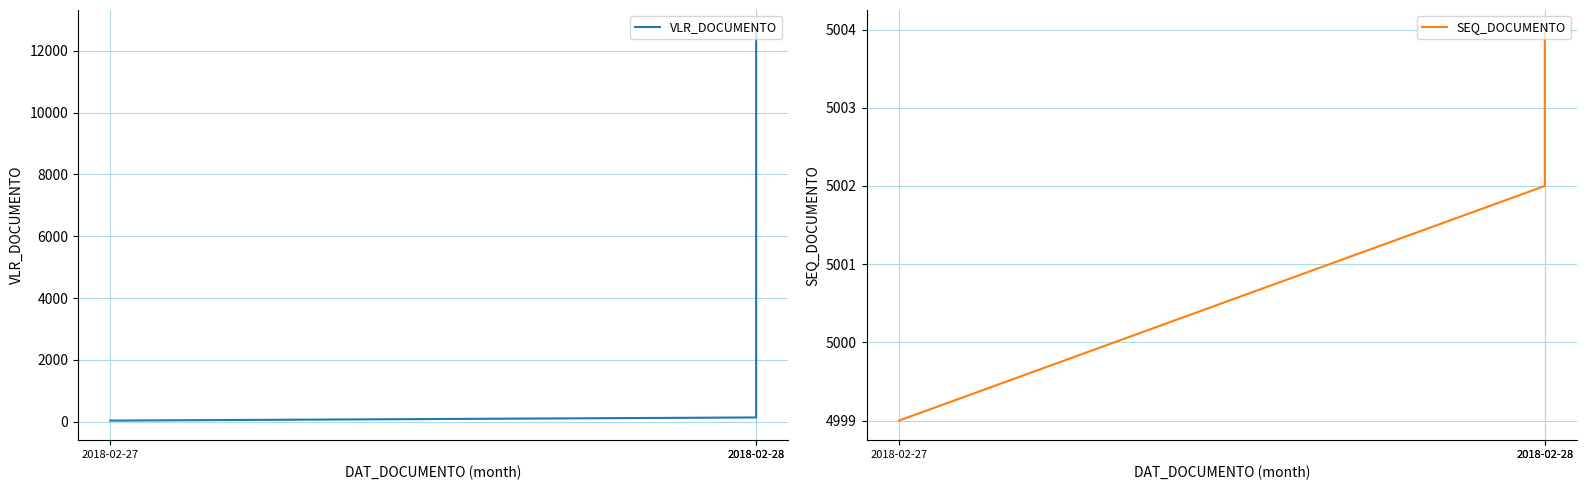

What is the difference between the maximum and minimum values in the VLR_DOCUMENTO series?

12657.0